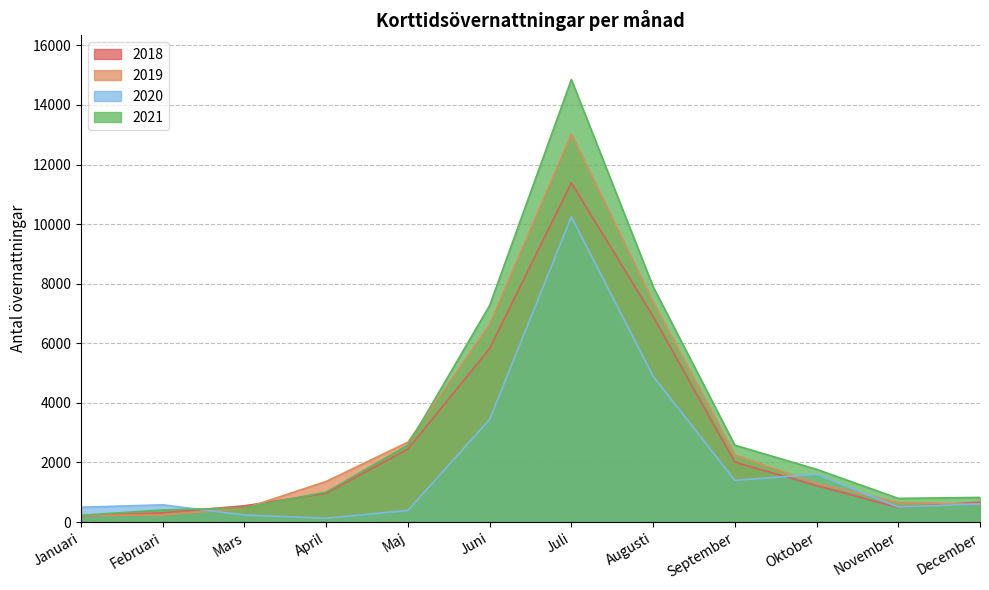

True or false: 2020 has a value of 678 at Januari.

False